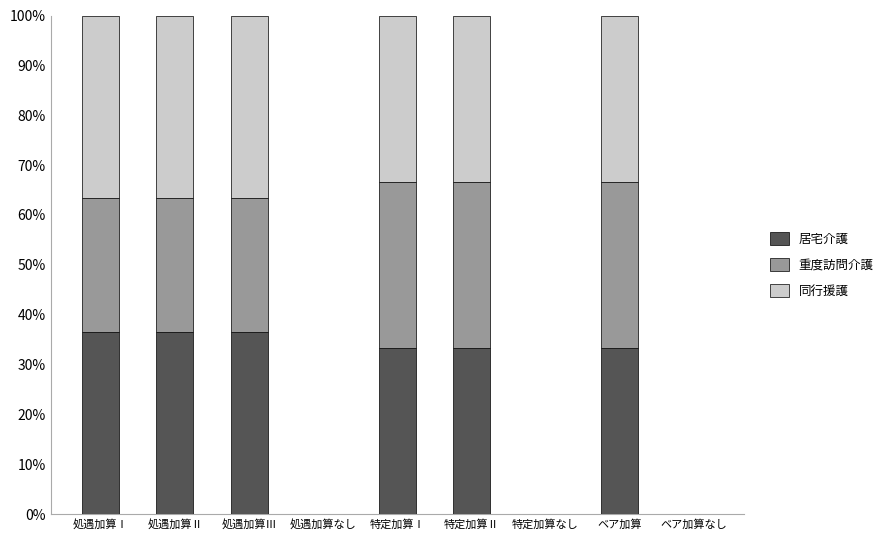

What is the label of the 4th bar from the right?

特定加算Ⅱ